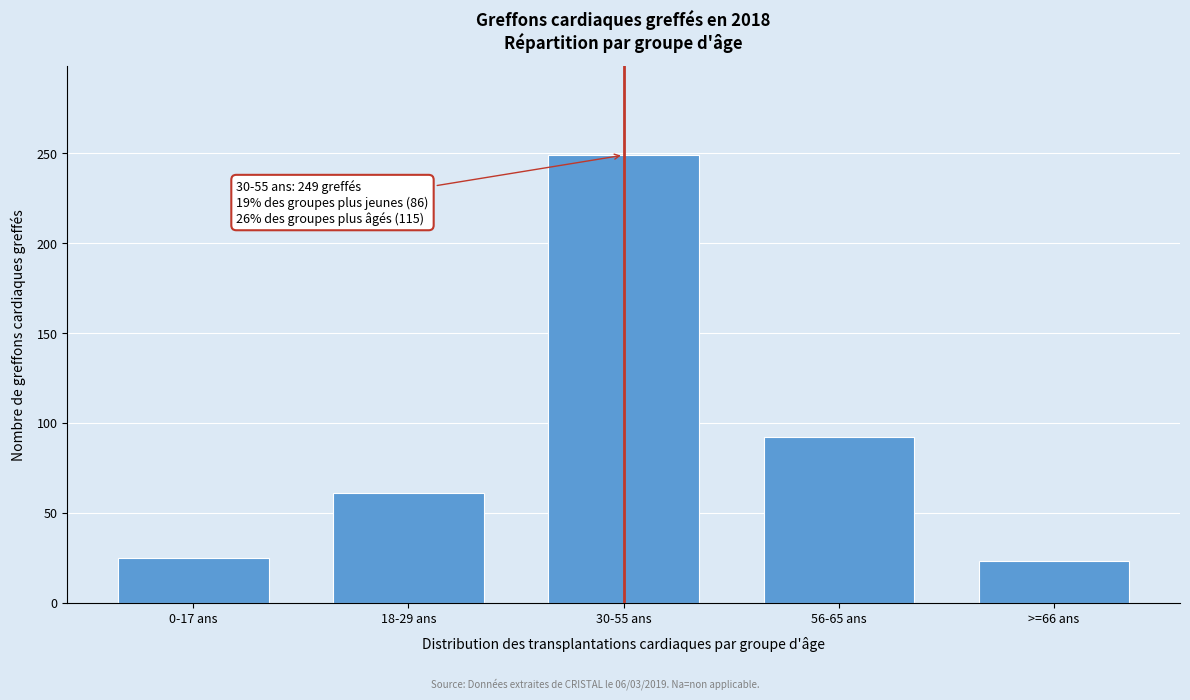

Reading left to right, extract all data points from this chart.

0-17 ans=25	18-29 ans=61	30-55 ans=249	56-65 ans=92	>=66 ans=23